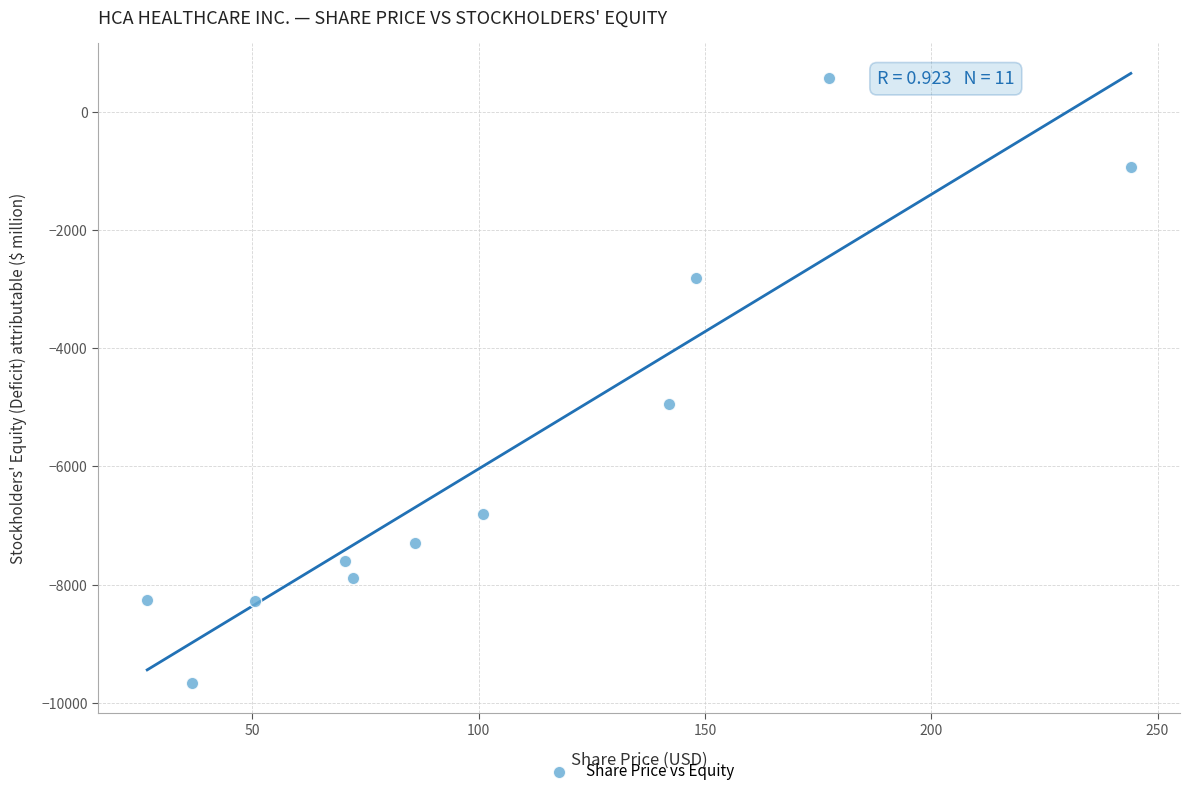

What is the range of Y values (max minus min)?

10232